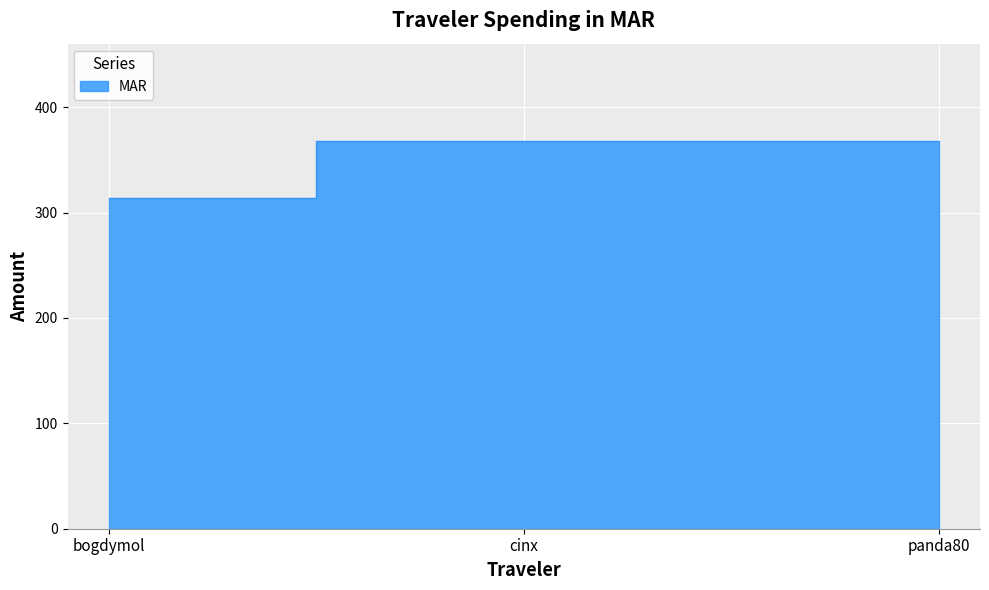

What is the label of the 1st point from the left?

bogdymol